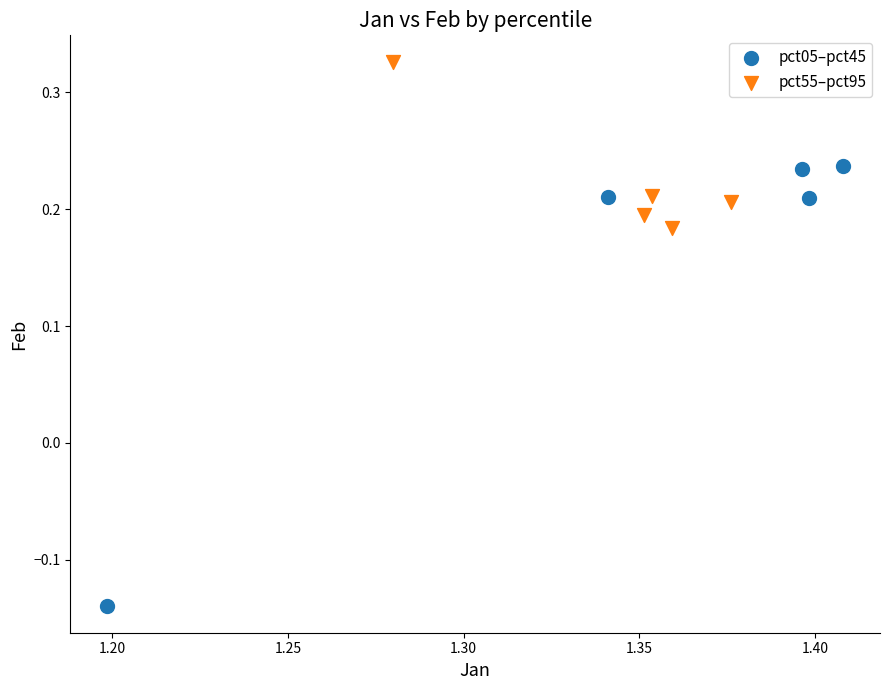

Which series has the largest Y range (max minus min)?

pct05–pct45